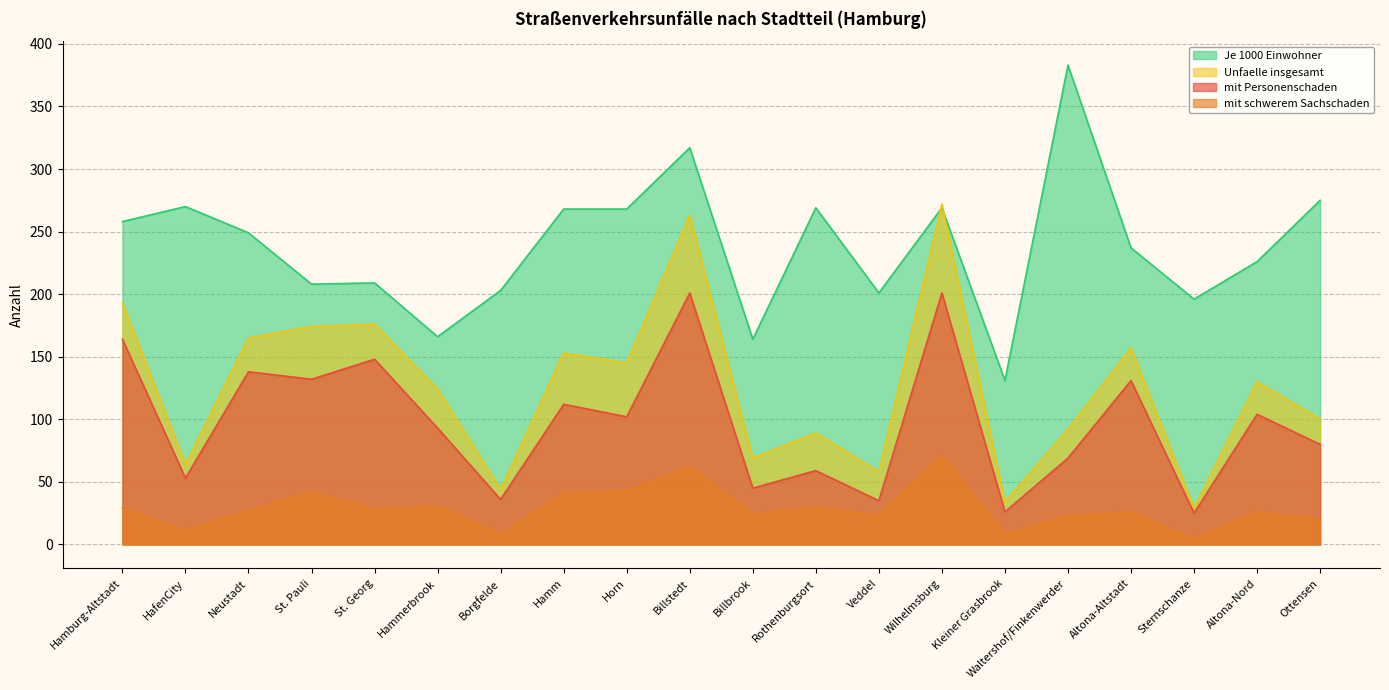

Is the value of mit Personenschaden at Borgfelde greater than the value of mit schwerem Sachschaden at Hammerbrook?

Yes